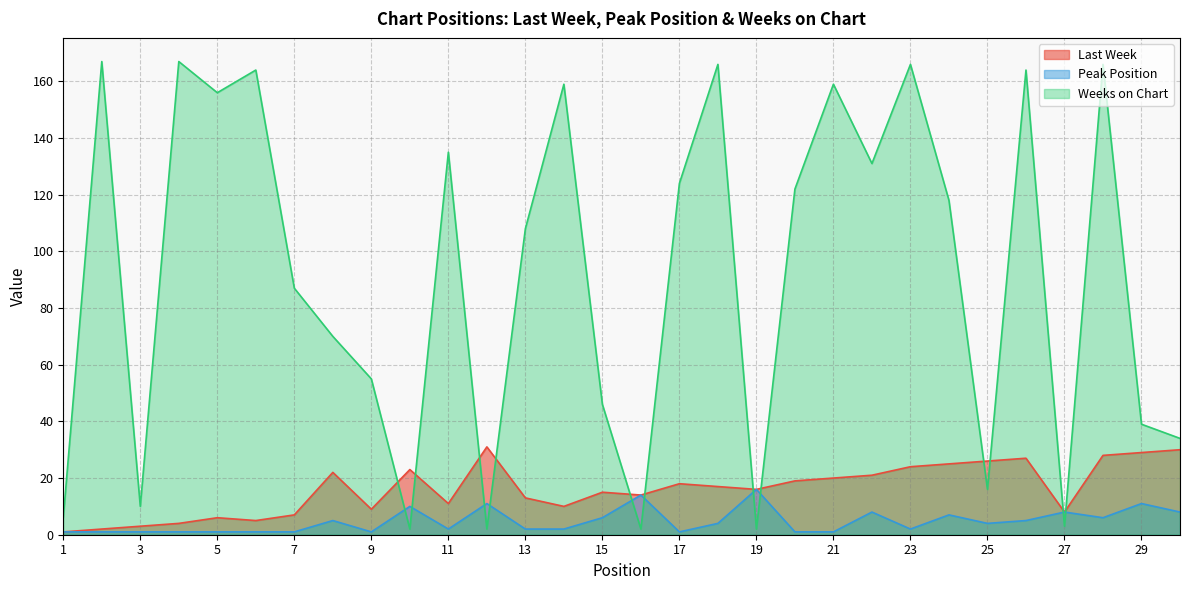

Where is Last Week nearest to the value 16?

19